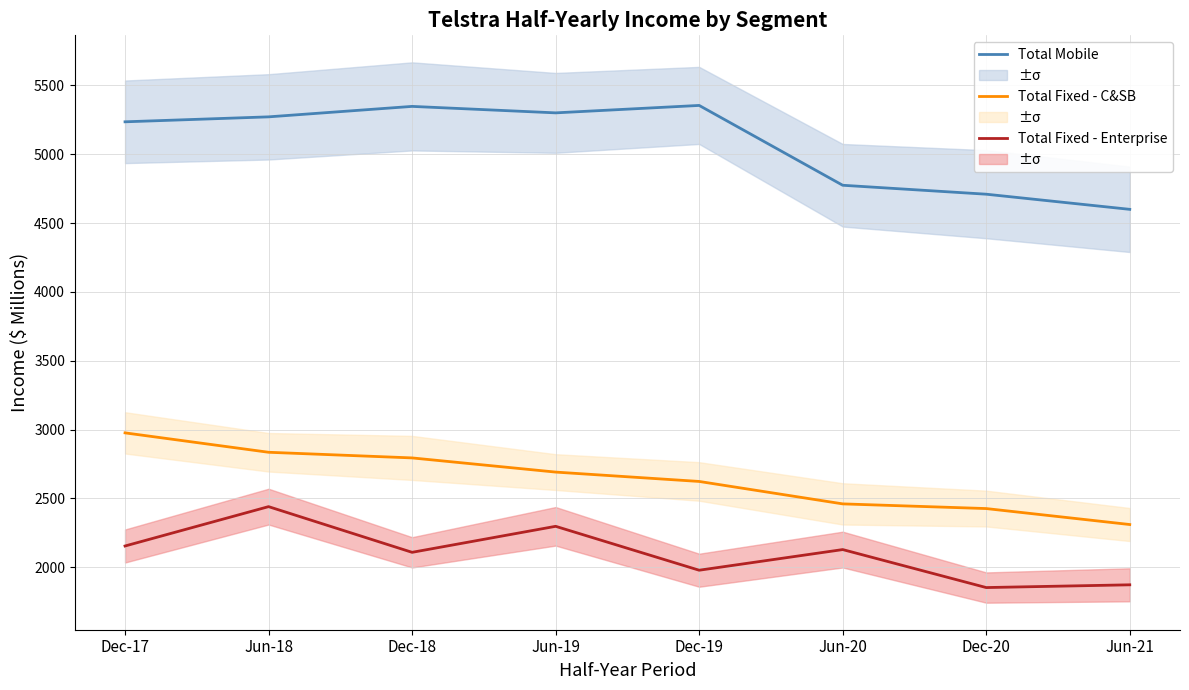

Which series changed the most between Dec-18 and Dec-19?

Total Fixed - C&SB